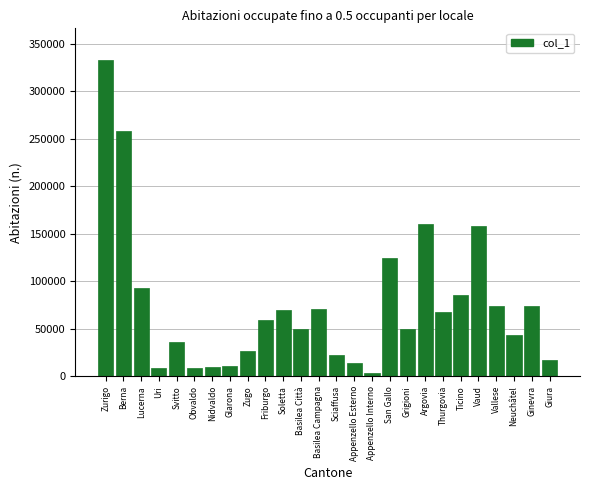

What is the maximum value shown in the chart?

332839